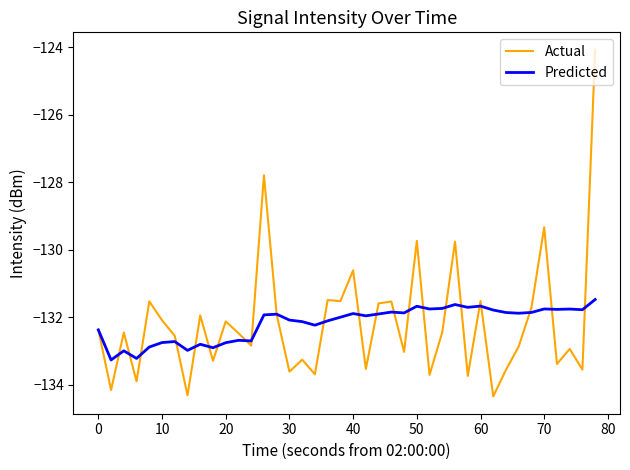

Which series has the widest spread of values?

Actual